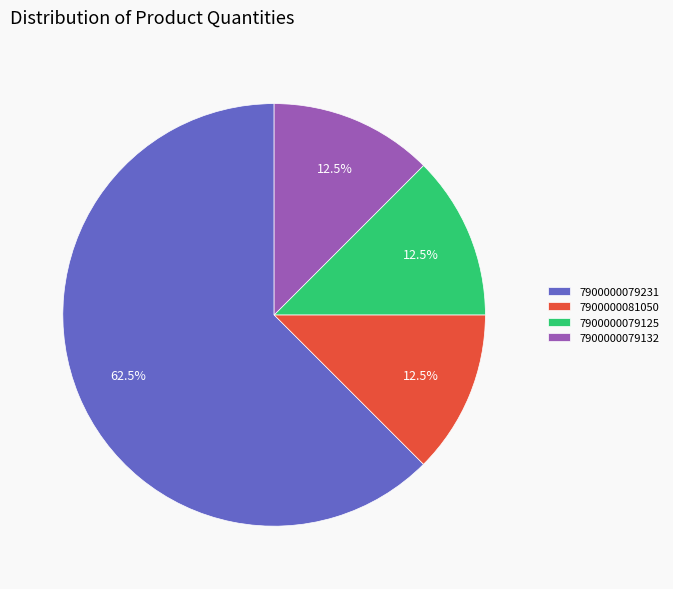

What is the ratio of the value at 7900000079125 to the value at 7900000079132?

1.0